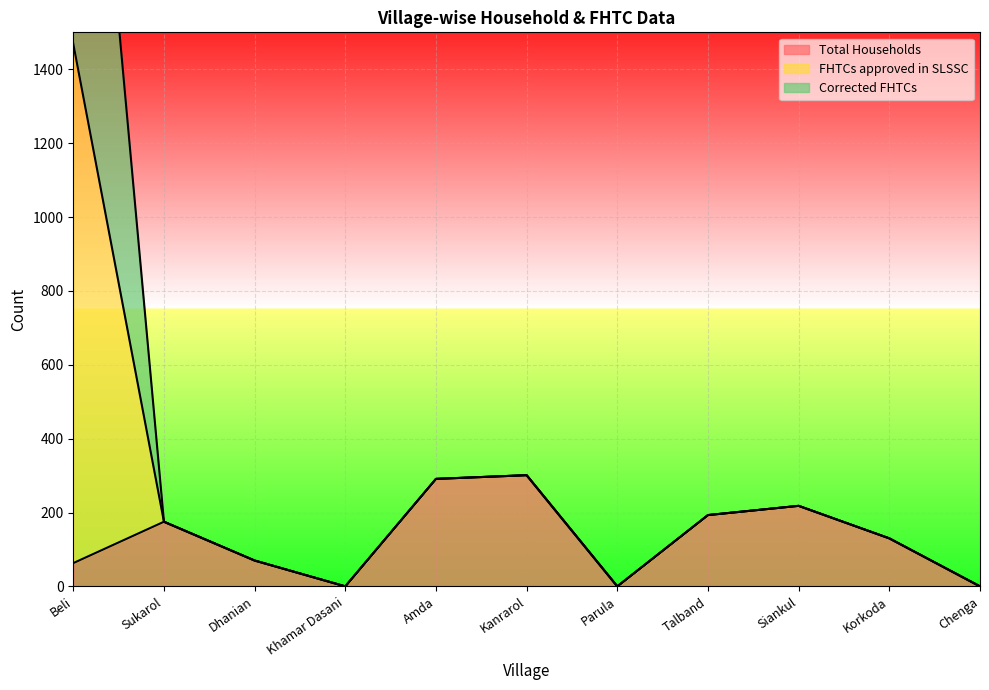

What is the difference between the FHTCs approved in SLSSC values at Siankul and Sukarol?

43